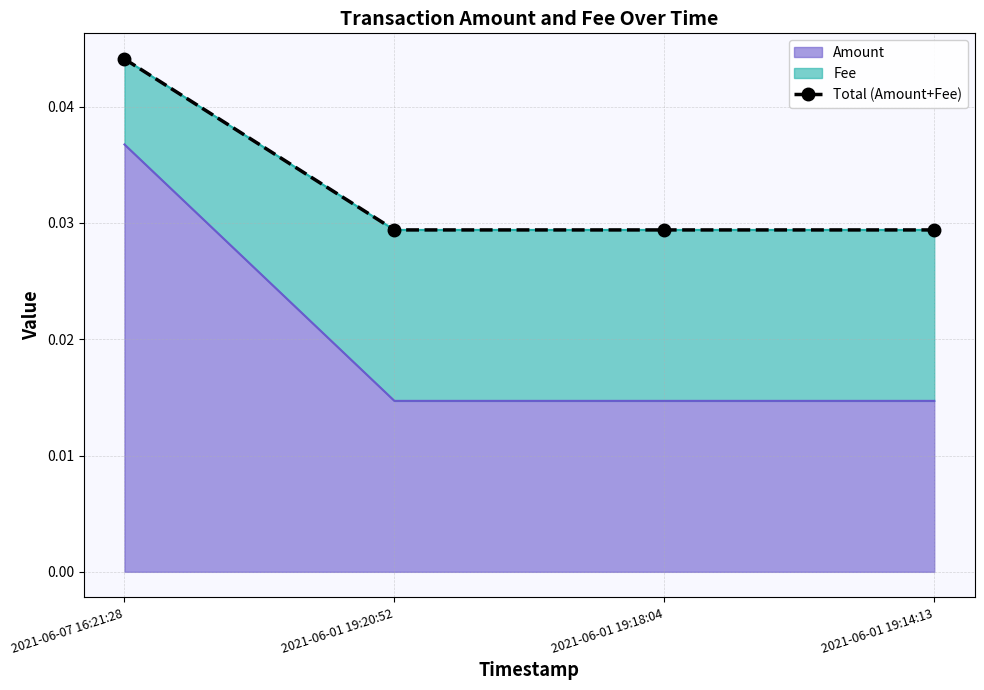

True or false: the data shows 0.0 at 2021-06-01 19:18:04.

False